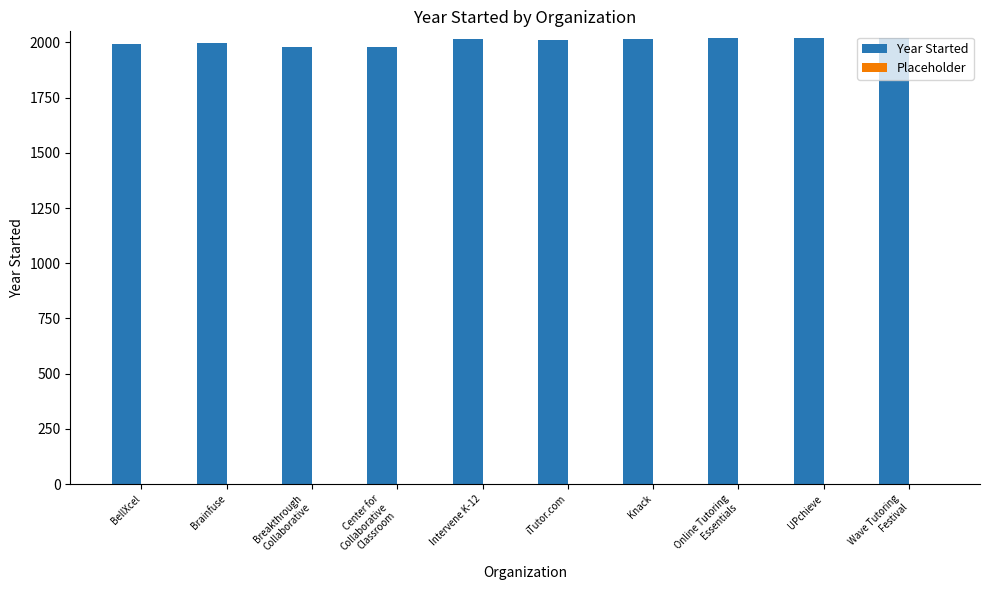

What is the average value?

2005